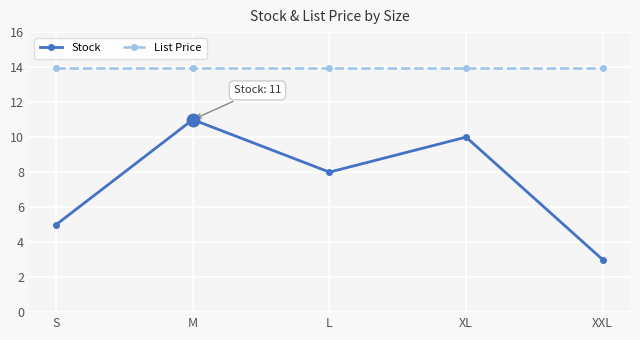

Between M and L, which series saw the biggest shift?

Stock